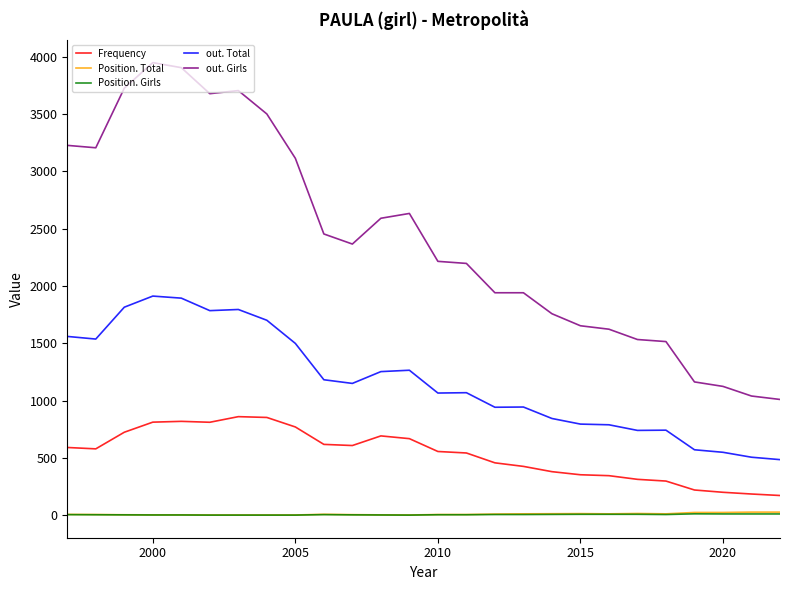

Which series has the largest total across all categories?

out. Girls